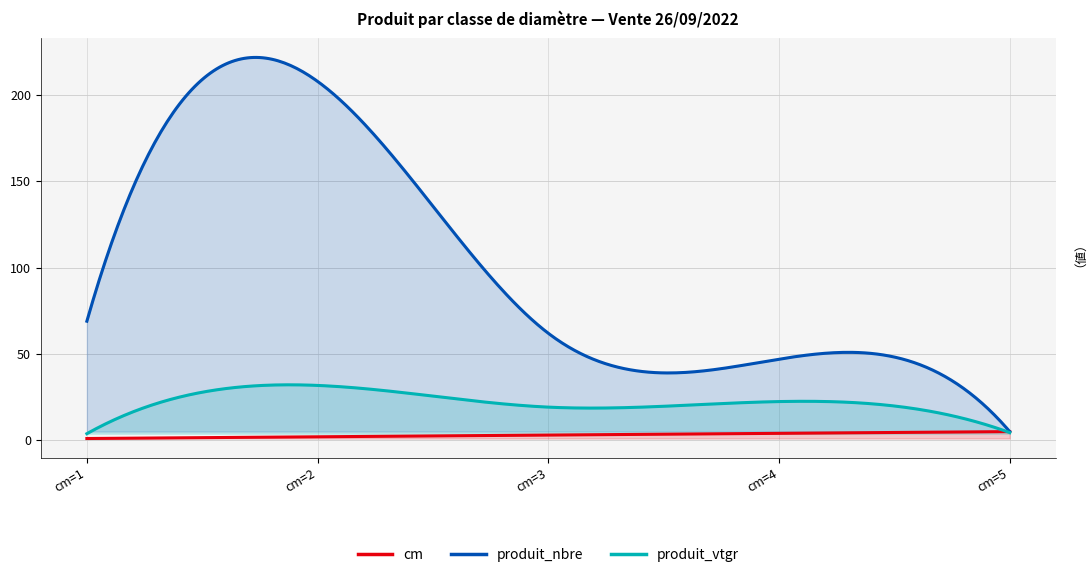

Where do produit_vtgr and cm first cross each other?

cm=4 and cm=5